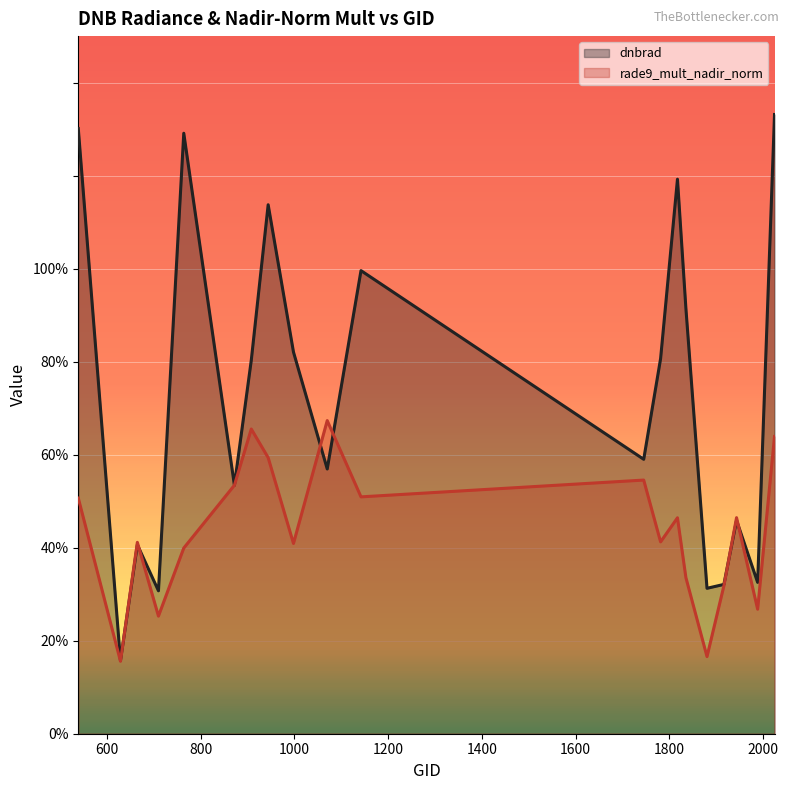

What is the smallest value displayed?

0.2